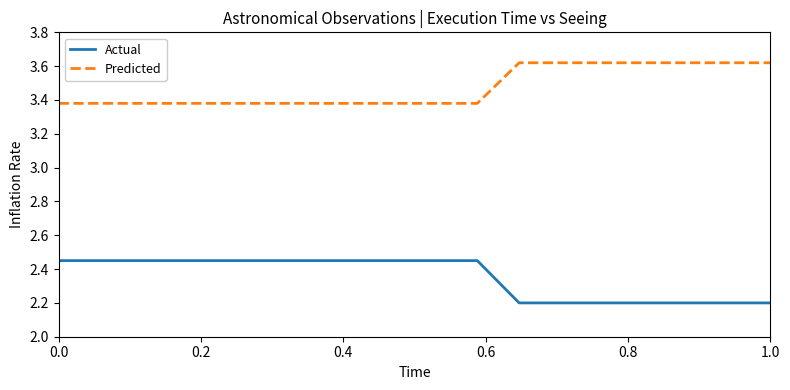

True or false: Predicted and Actual cross at least once.

False